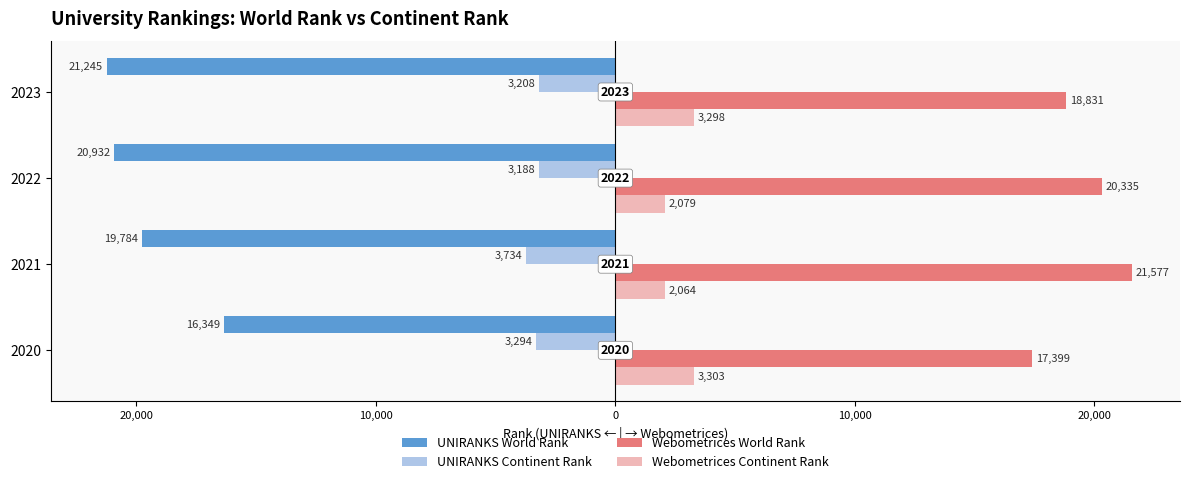

What is the value of the UNIRANKS Continent Rank bar at the 1st from the left?

-3294